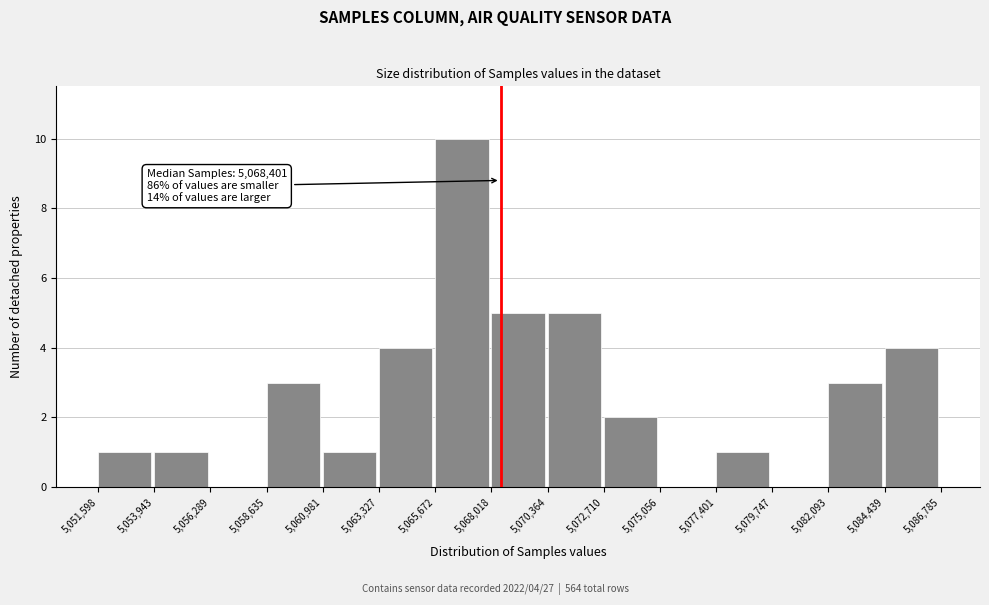

Which range on the x-axis has the tallest bar?

5,065,672 to 5,068,018